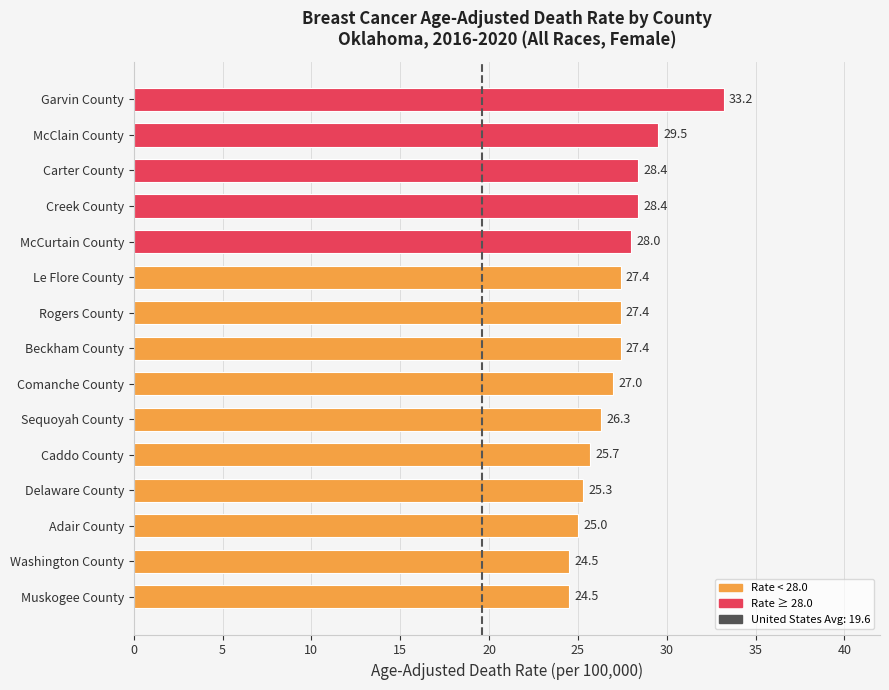

How many bars are there in total?

15